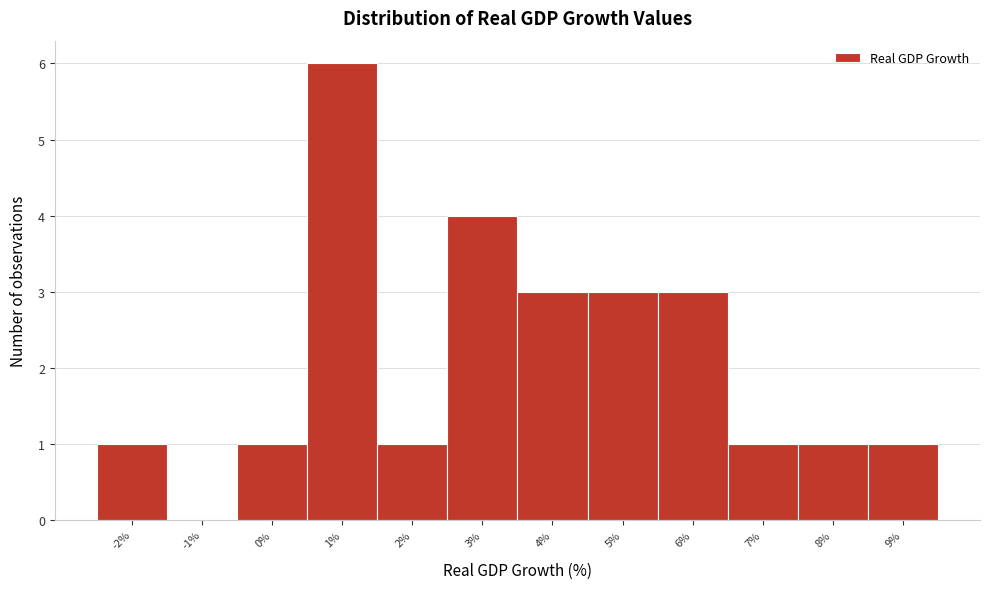

Reading left to right, what are all the values shown in this chart?

-2%=1	-1%=0	0%=1	1%=6	2%=1	3%=4	4%=3	5%=3	6%=3	7%=1	8%=1	9%=1